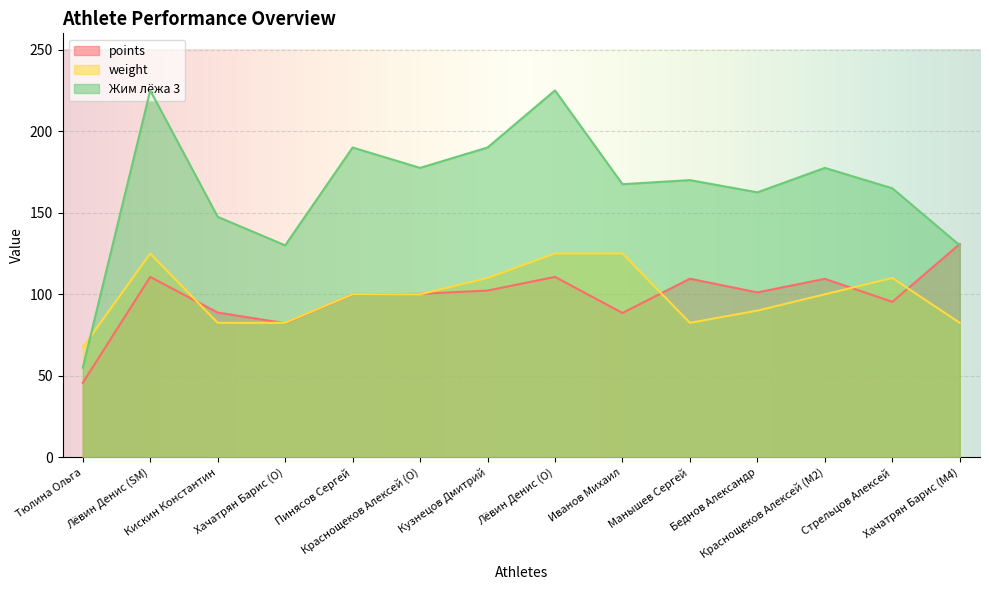

True or false: weight has more than 2 points higher than both neighbors.

False